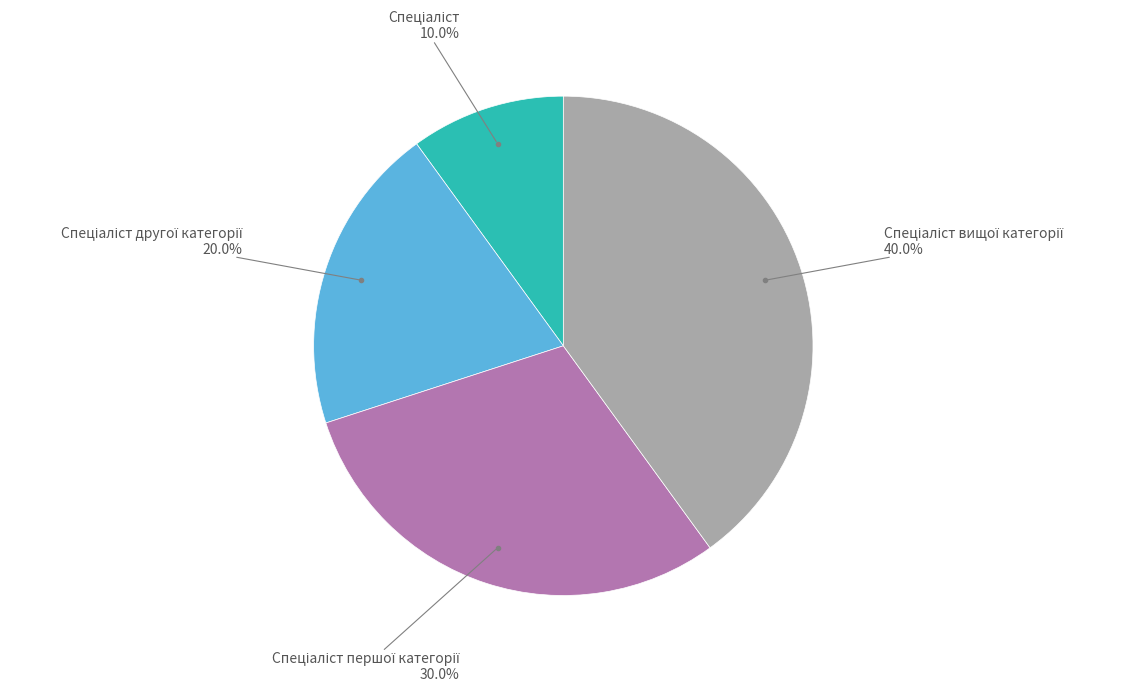

Does any single category account for the majority?

No